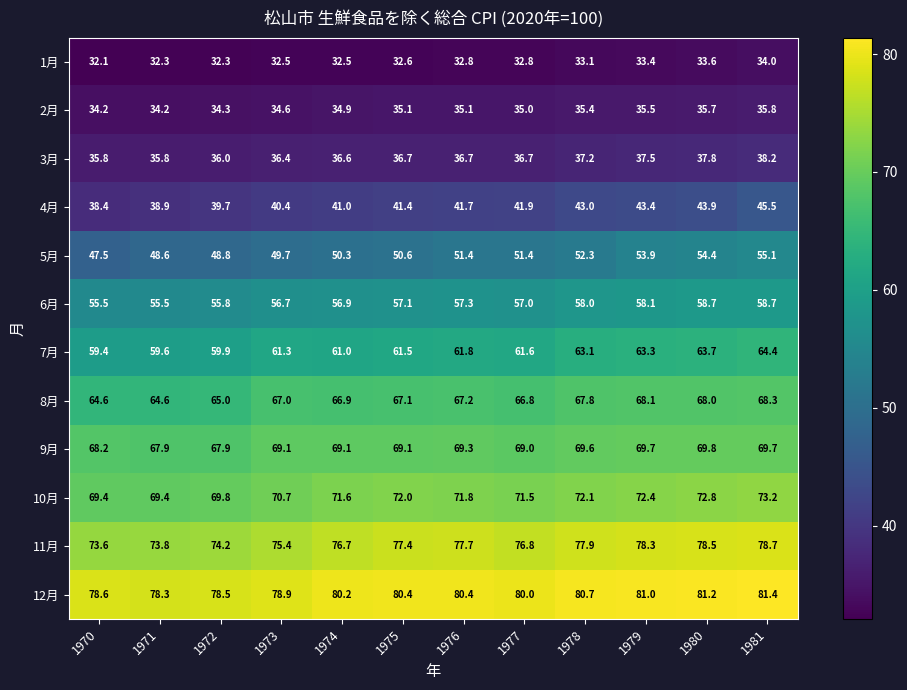

Which series has the largest total across all categories?

12月